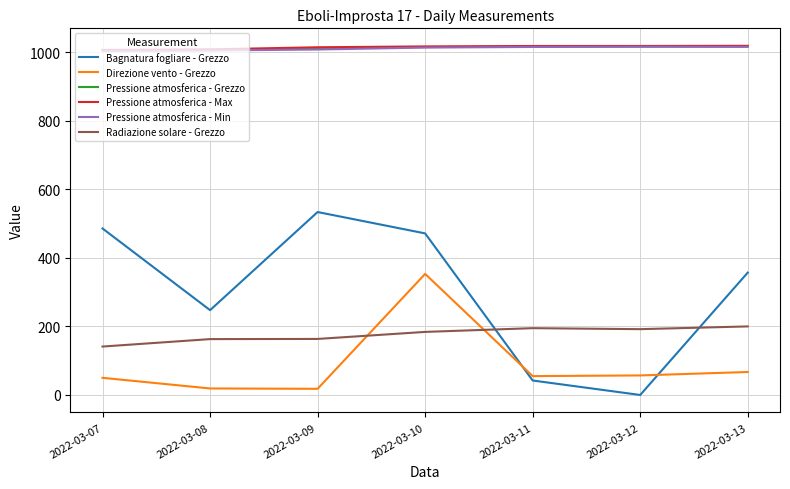

At which category is the sum across all series the highest?

2022-03-10